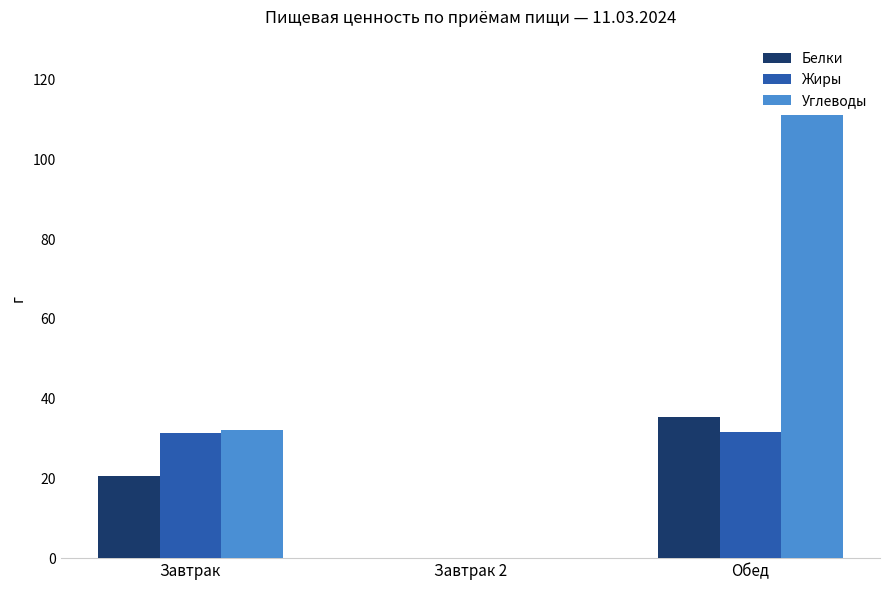

What is the sum of the Жиры values at Обед and Завтрак 2?

31.7